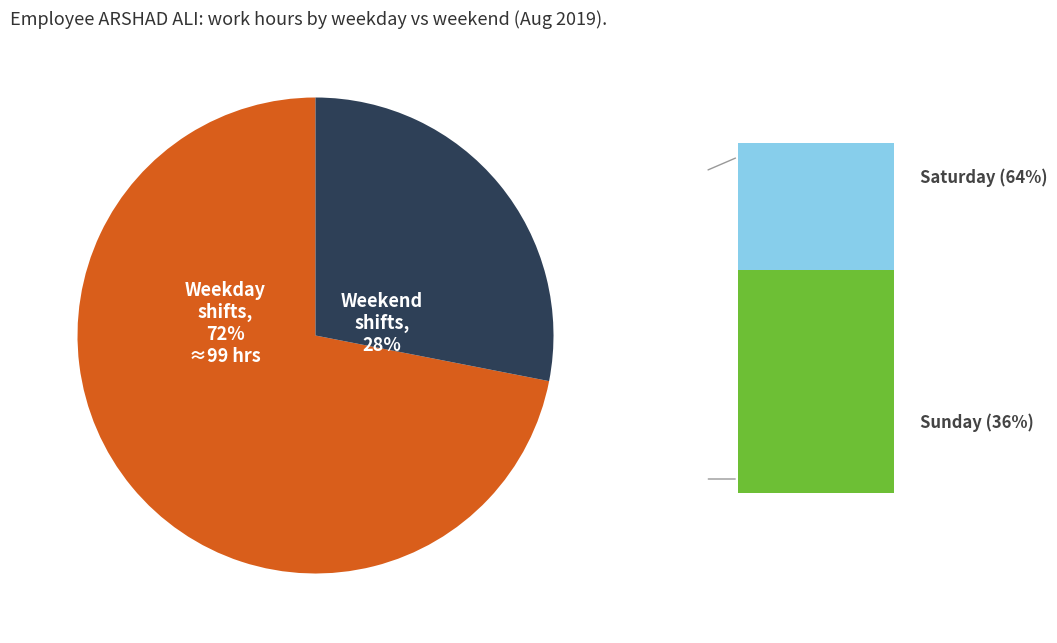

To the nearest percent, what is the average slice percentage?

50%